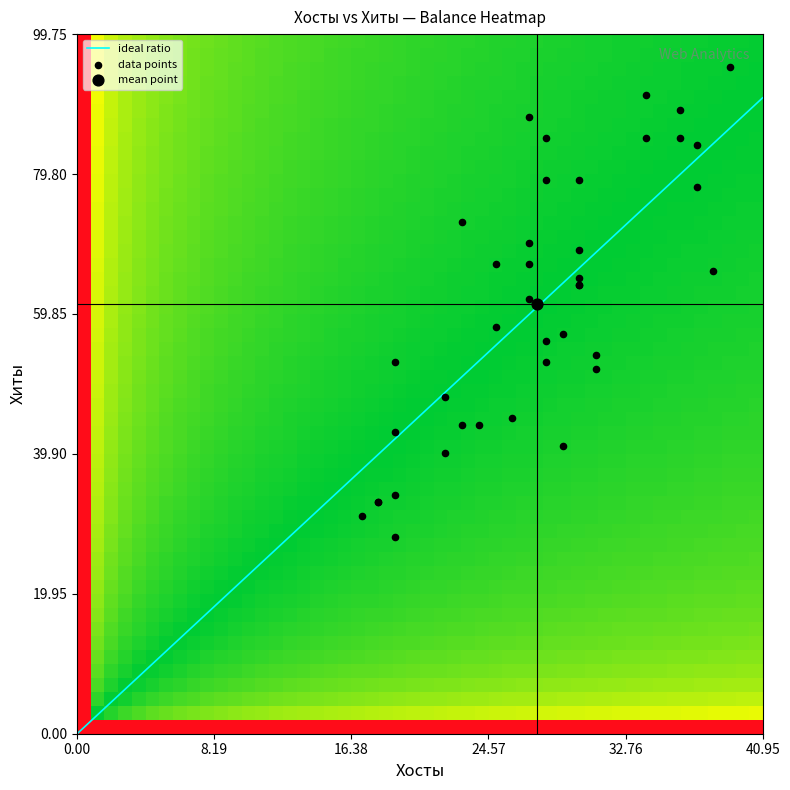

How many distinct data groups are displayed?

1